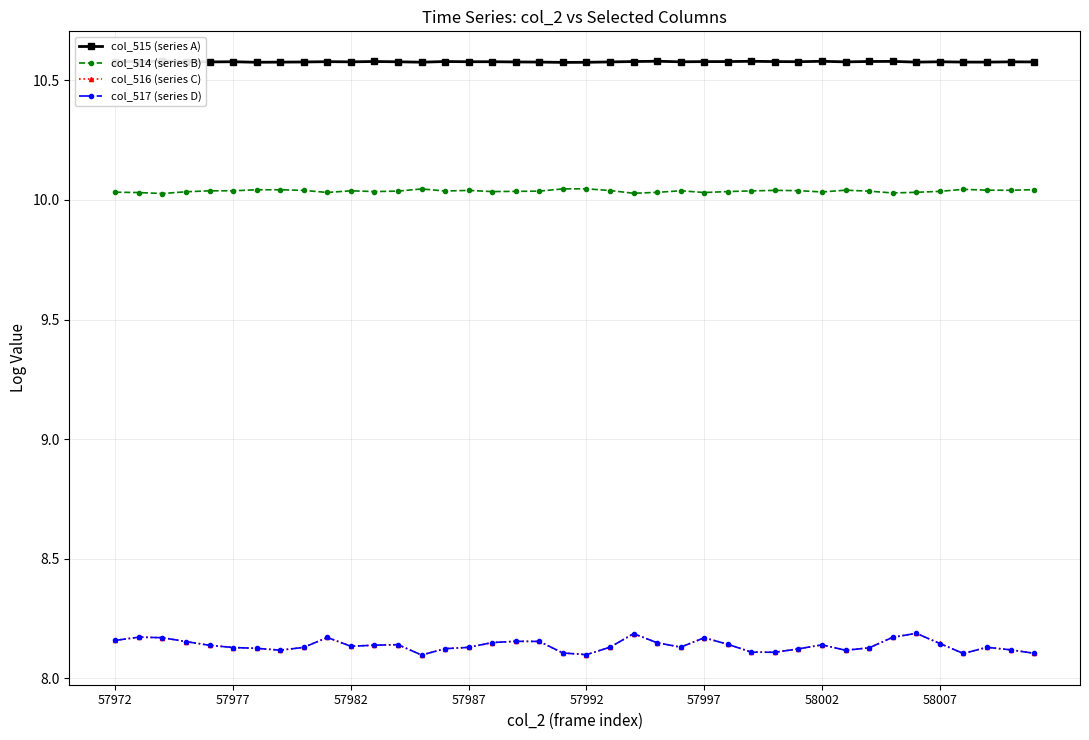

Is it true that col_515 (series A) equals 7.1 at 11?

False